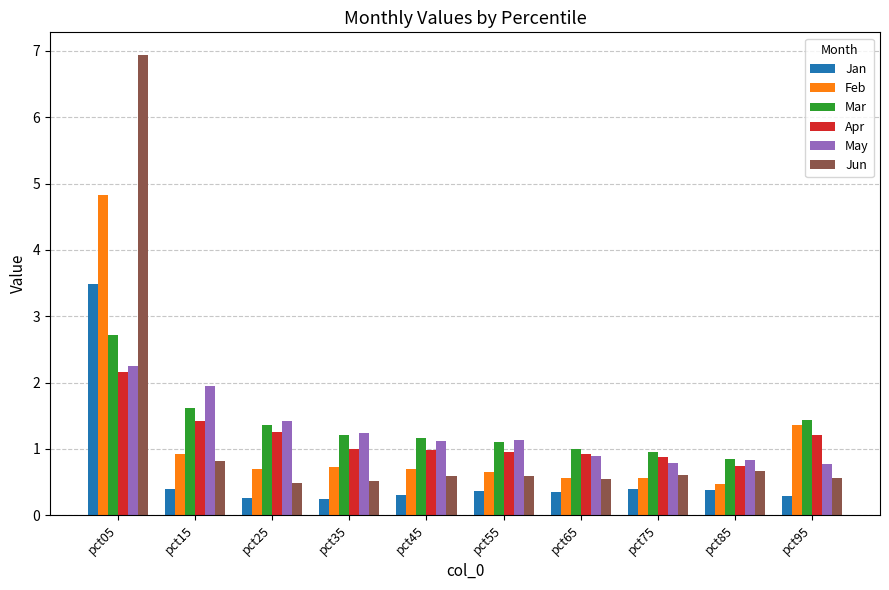

Which series changed the most between pct15 and pct25?

May